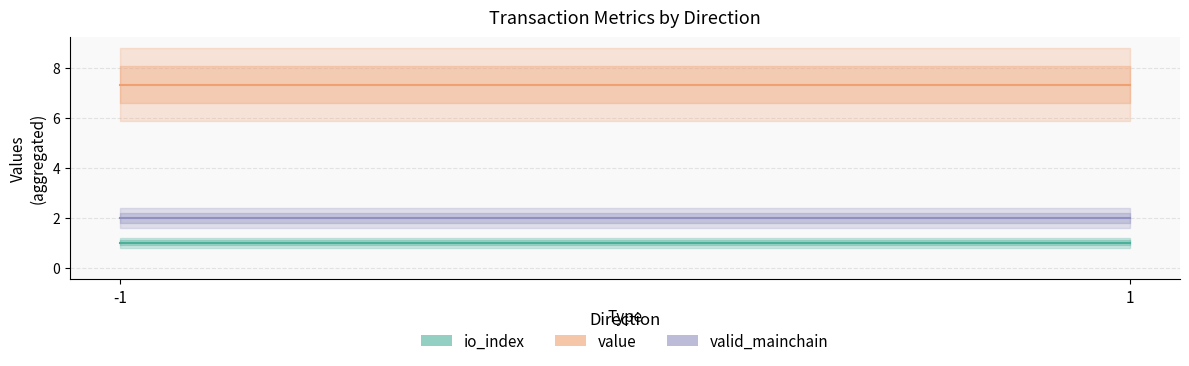

Does the chart display data point markers on the line(s)?

No